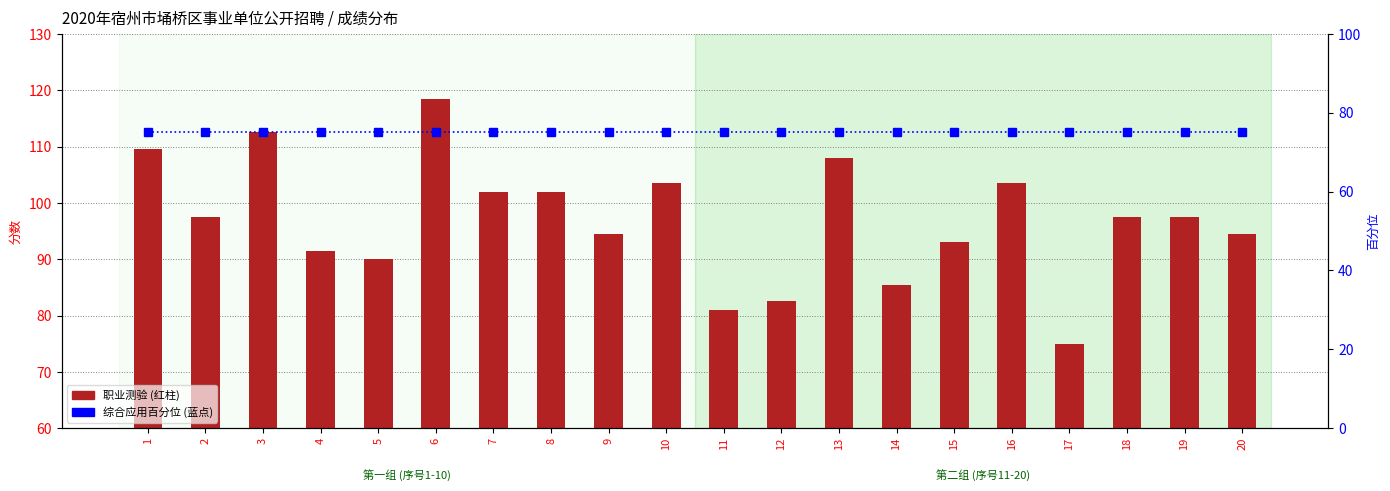

The value of 综合应用百分位 at 10 is 24.6. True or false?

False